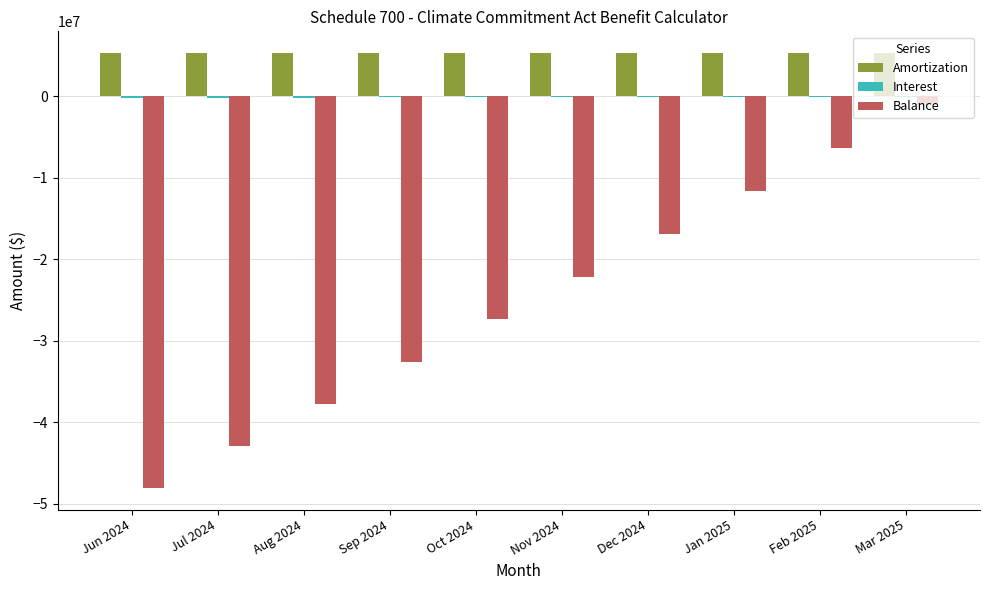

Are the bars grouped side by side (vs. stacked)?

Yes